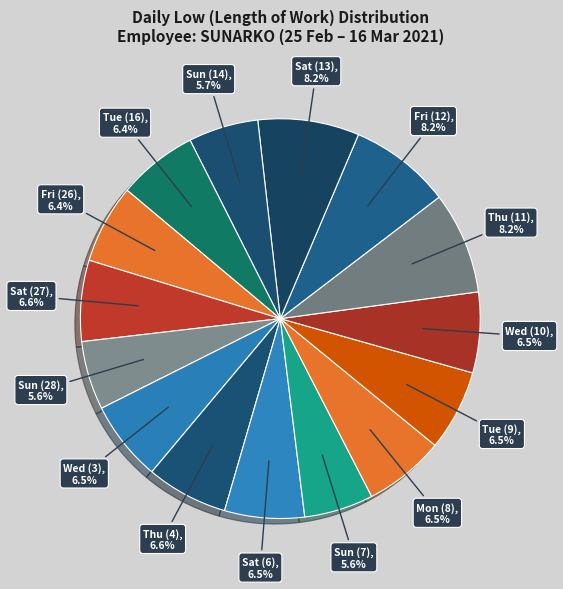

To the nearest percent, what percentage of the pie is Sun (7)?

6%